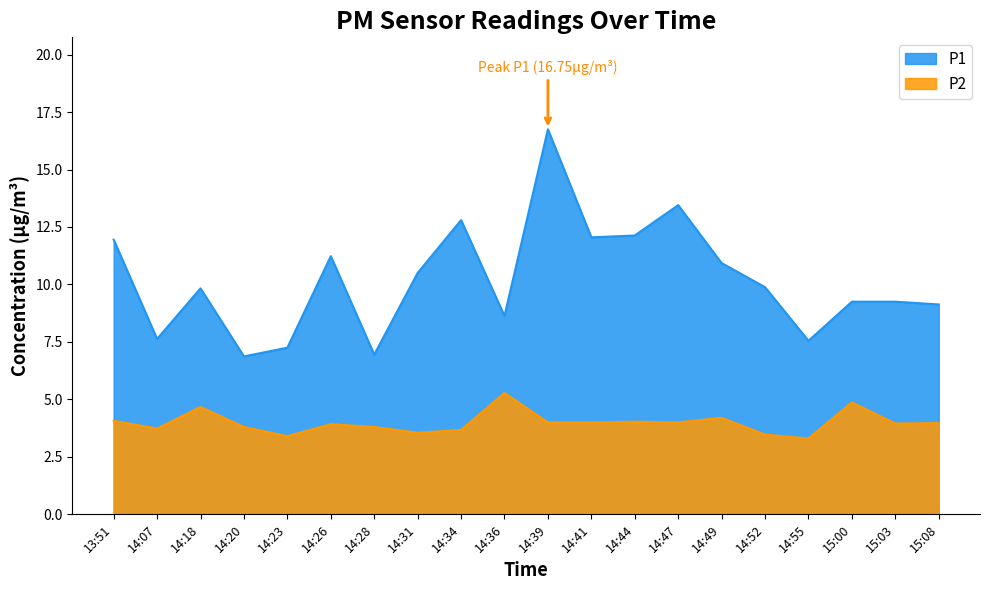

At which category is the sum across all series the highest?

14:39